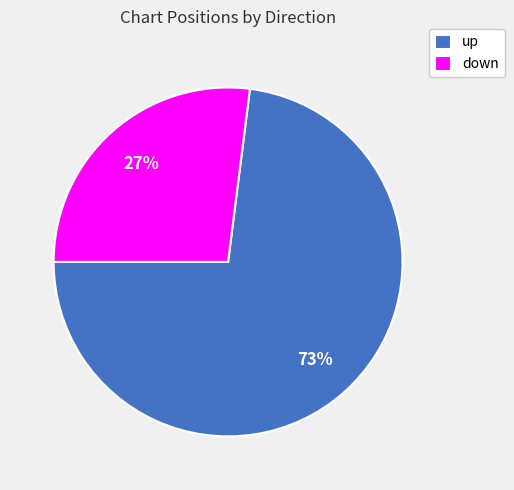

The down slice represents 38% of the pie. True or false?

False